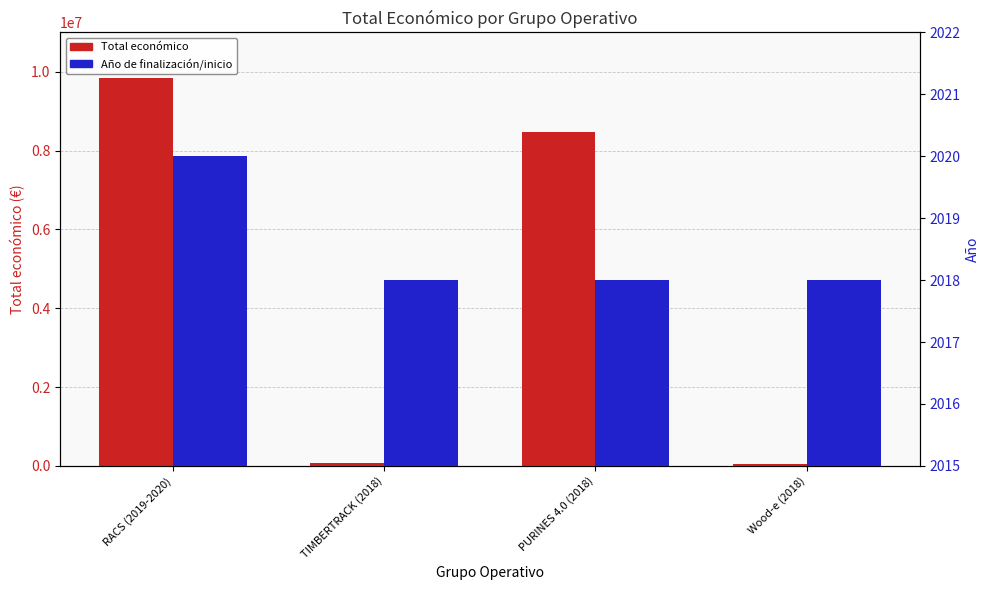

Which series has the largest range (max minus min)?

Total económico